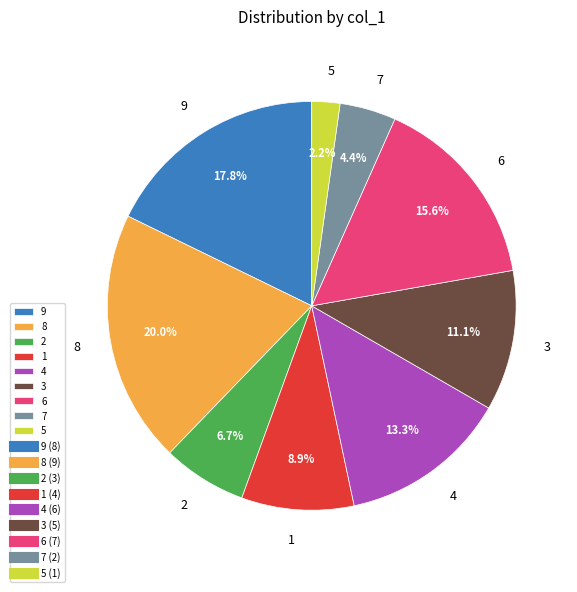

True or false: 5 accounts for 8% of the total.

False